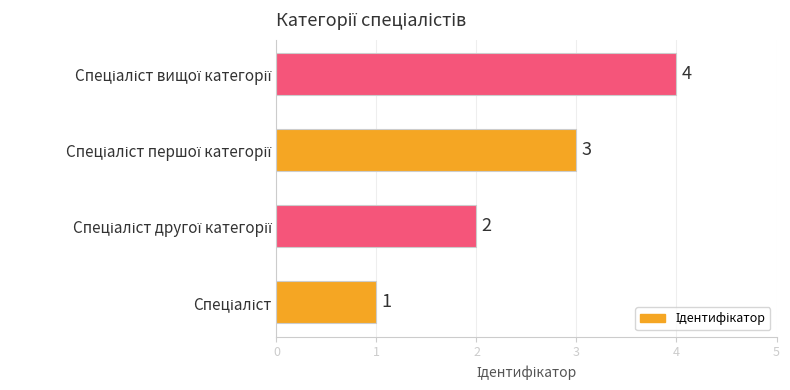

What is the greatest value displayed?

4